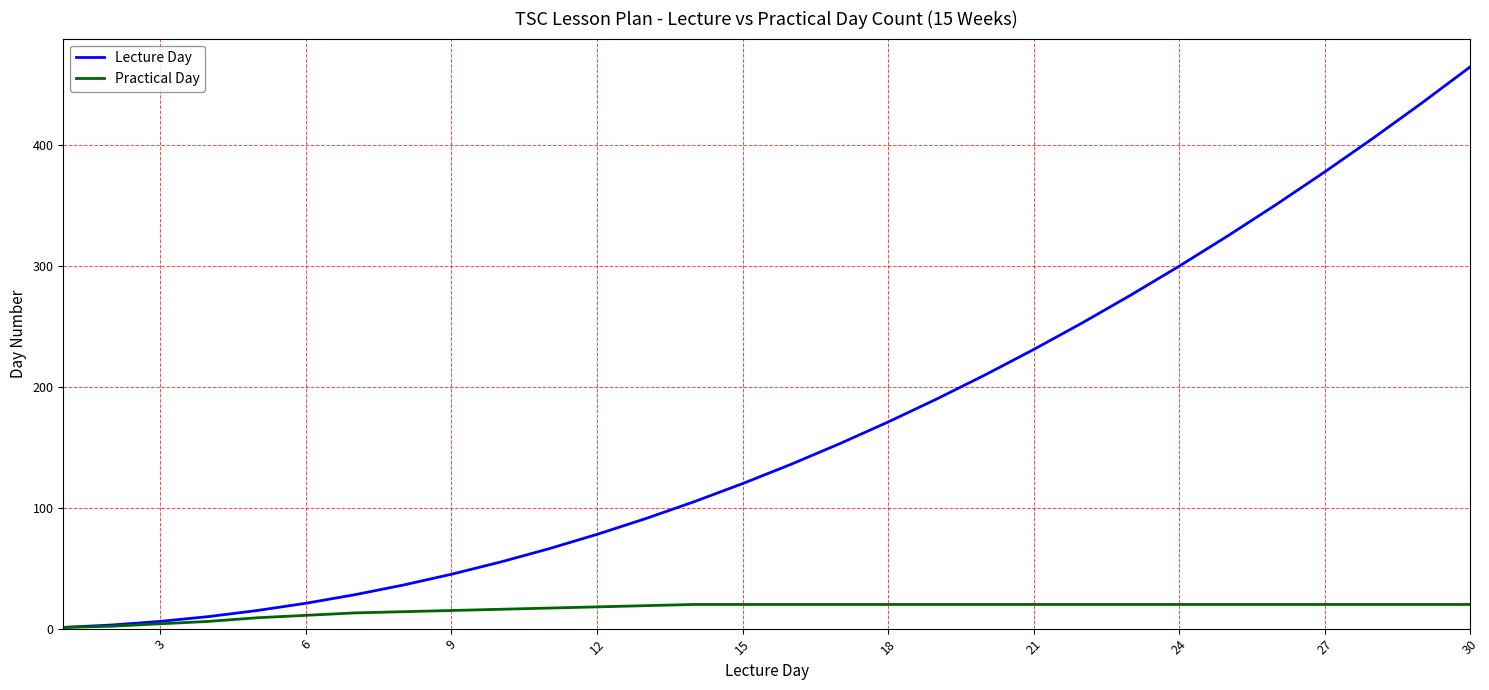

Which series has the largest total across all categories?

Lecture Day